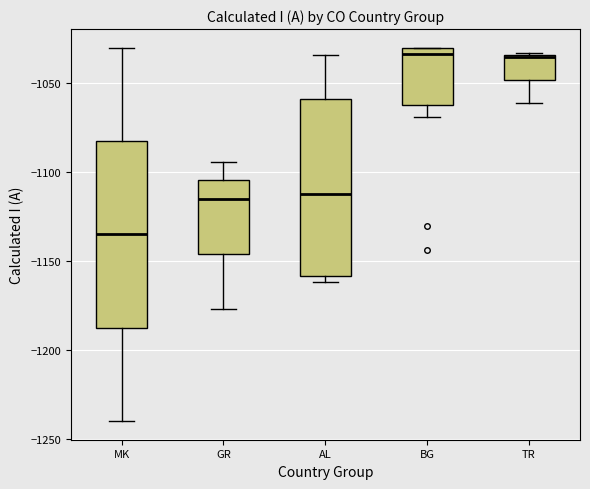

Reading left to right, transcribe this box plot: for each box, give where its median line is, the range the box spans, and where its two whiskers end, as read against the y-axis. The values are not printed on the chart, so give them approximately, as read against the axis.

MK: median -1135, box -1185 to -1080, whiskers -1240 to -1030
GR: median -1115, box -1145 to -1105, whiskers -1175 to -1095
AL: median -1110, box -1160 to -1060, whiskers -1160 (just below the box's lower edge) to -1035
BG: median -1035, box -1060 to -1030, whiskers -1070 to -1030
TR: median -1035, box -1050 to -1035, whiskers -1060 to -1035